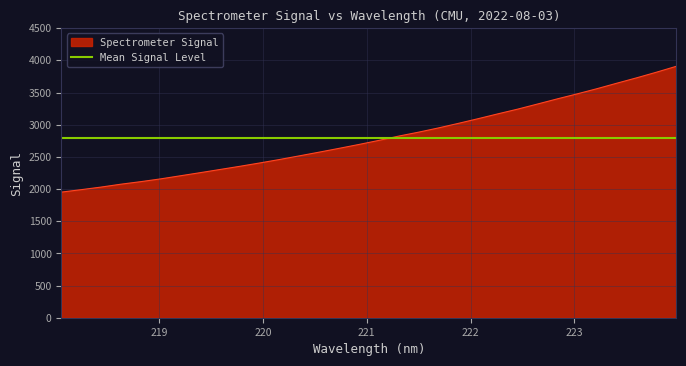

Between 222.0721 and 222.263, which is larger?

222.263